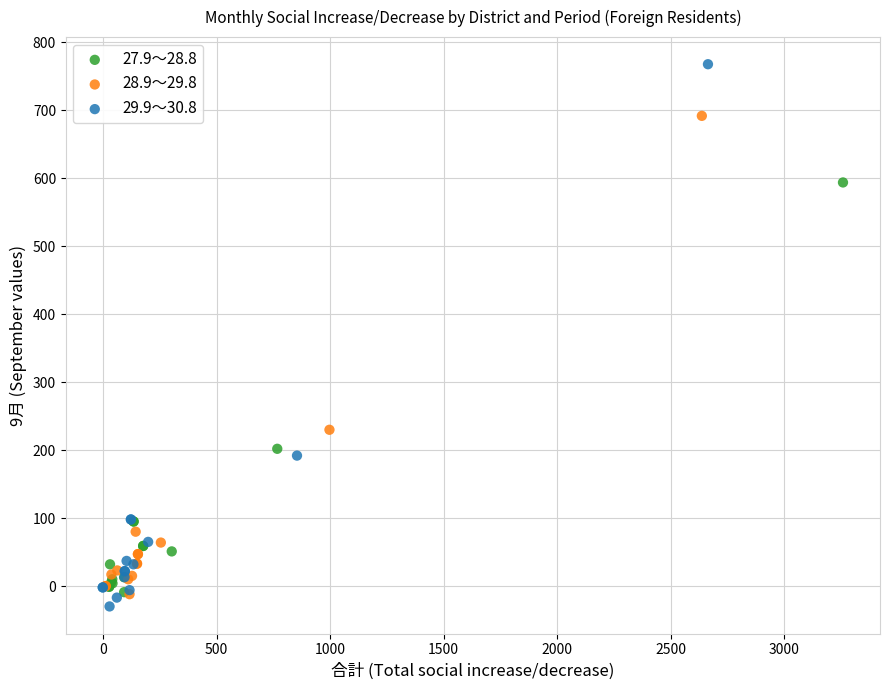

What are all the series names shown in the legend?

27.9～28.8, 28.9～29.8, 29.9～30.8